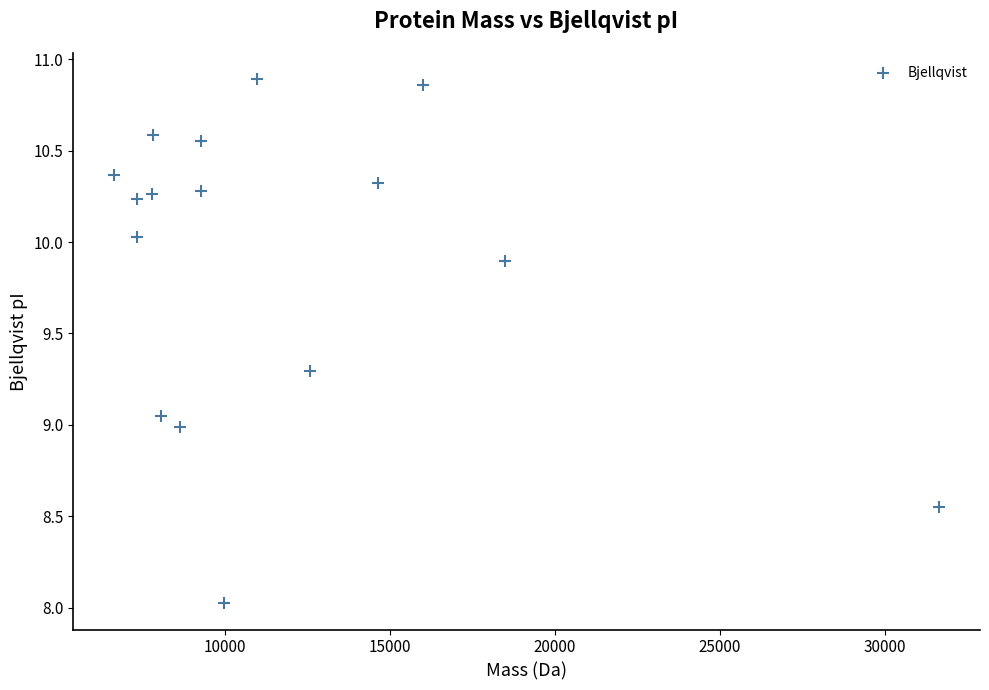

What is the range of Y values (max minus min)?

2.9